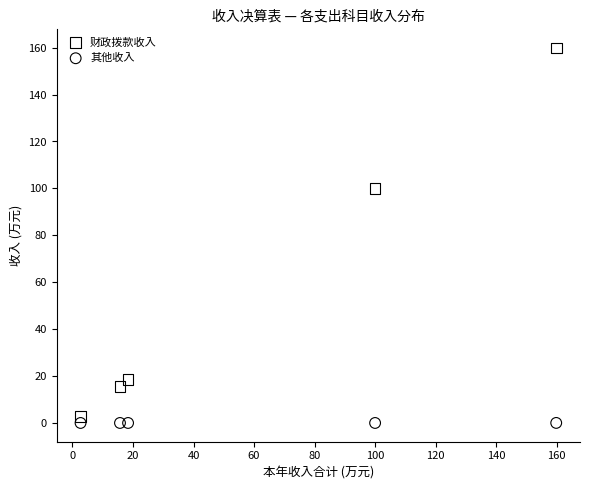

Which series has the widest spread of Y values?

财政拨款收入